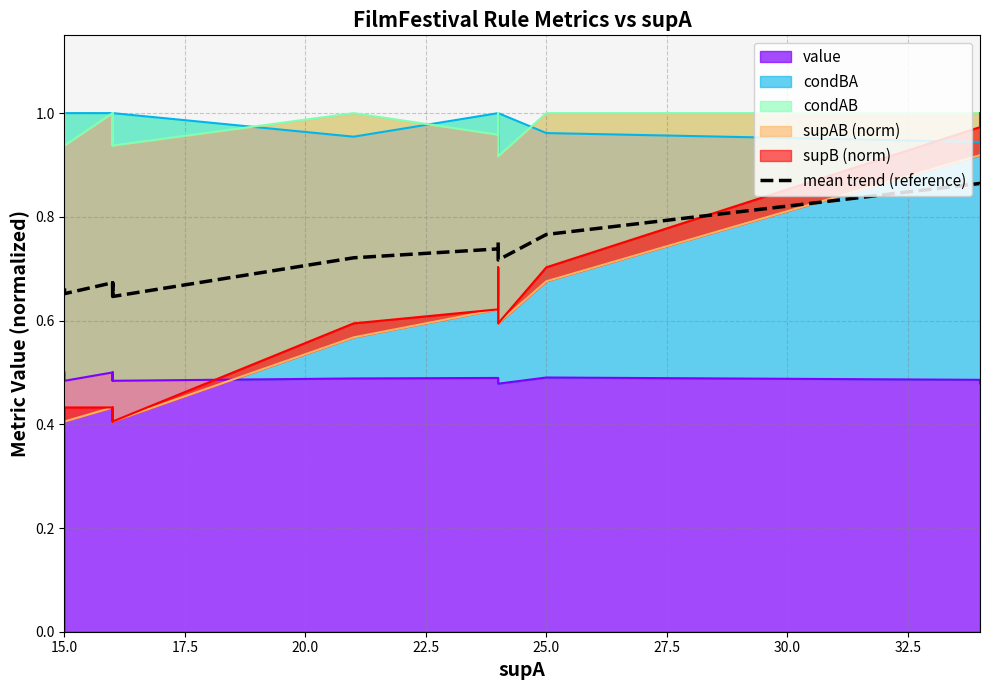

How many lines are shown in the chart?

1